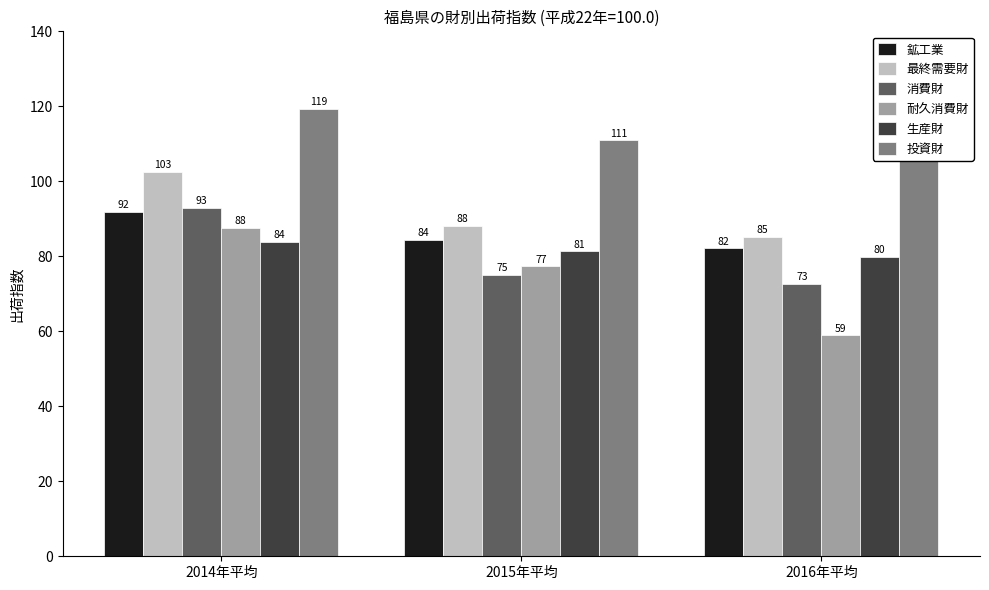

List the series in order of their peak value, highest first.

投資財, 最終需要財, 消費財, 鉱工業, 耐久消費財, 生産財